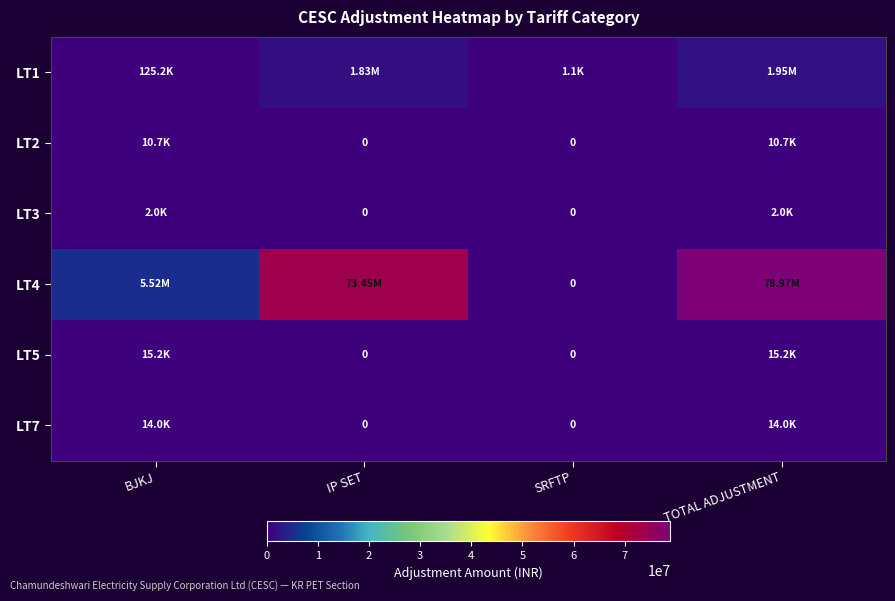

How many data points in LT1 are less than 1827739?

2